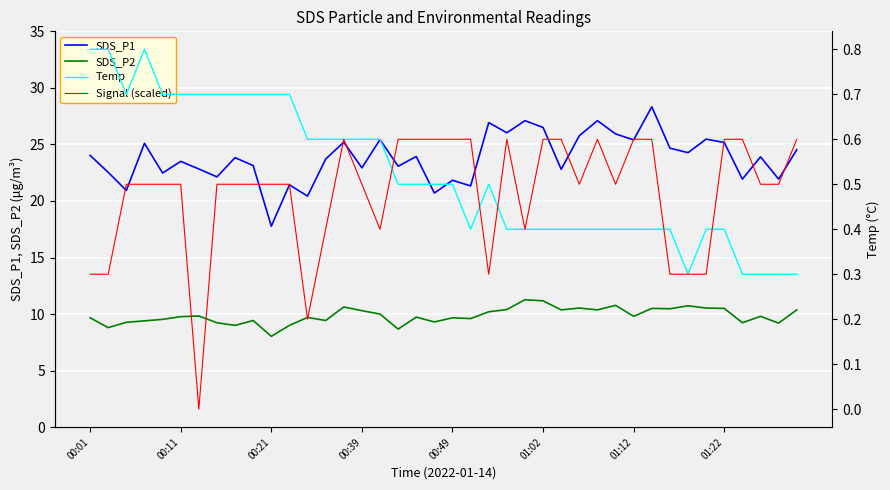

True or false: Signal (scaled) and SDS_P1 cross at least once.

False